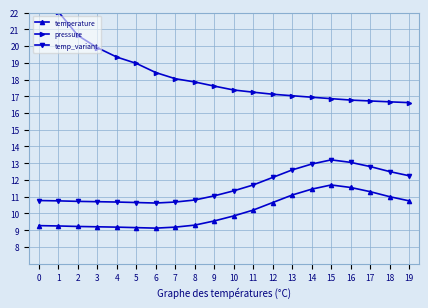

At how many categories does at least one series exceed 18?

8